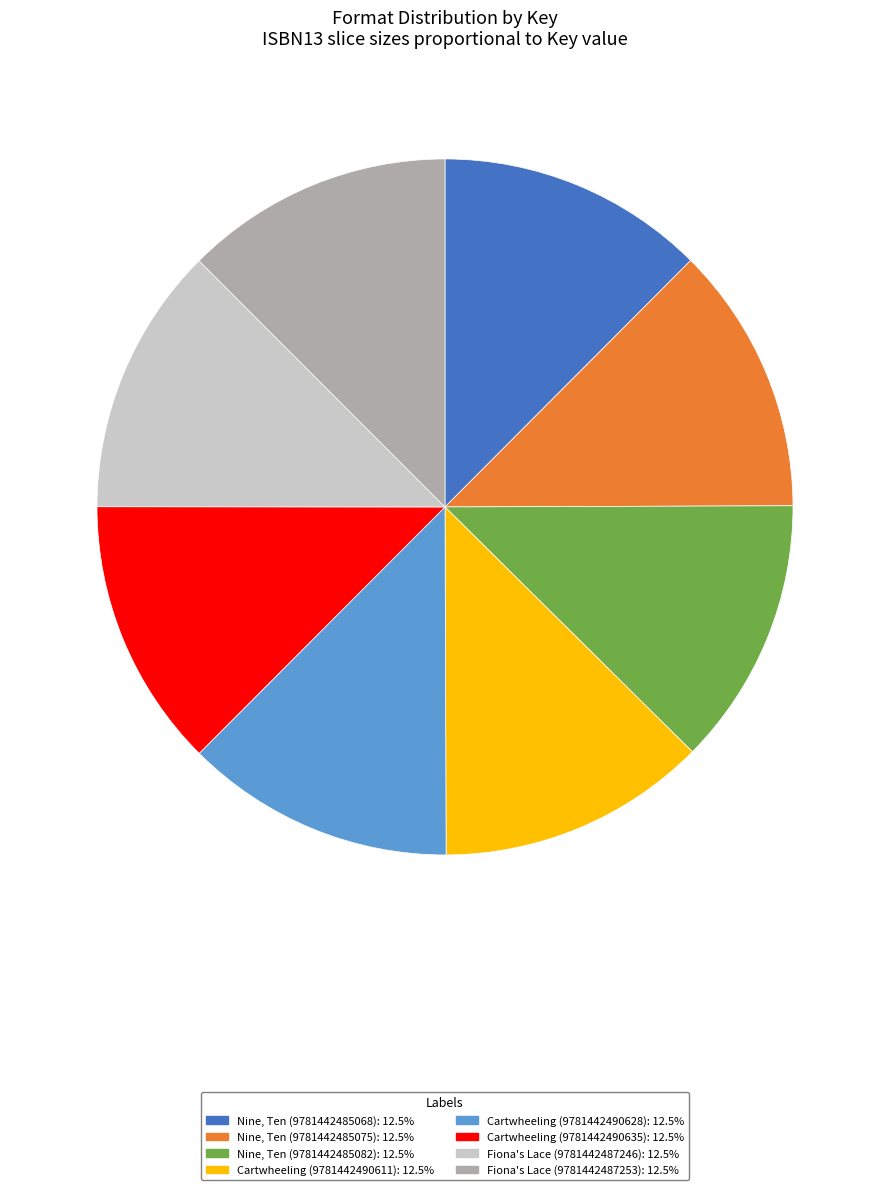

Do Cartwheeling (9781442490635): 12.5% and Nine, Ten (9781442485075): 12.5% together represent more than half of the pie?

No